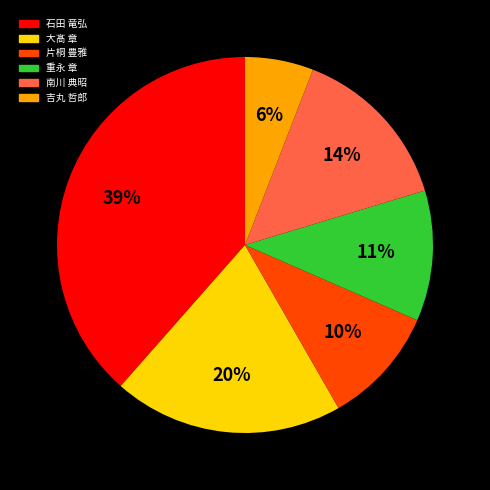

How many segments does this pie chart have?

6